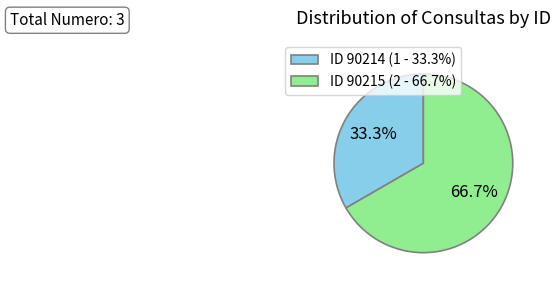

Does any single category account for the majority?

Yes